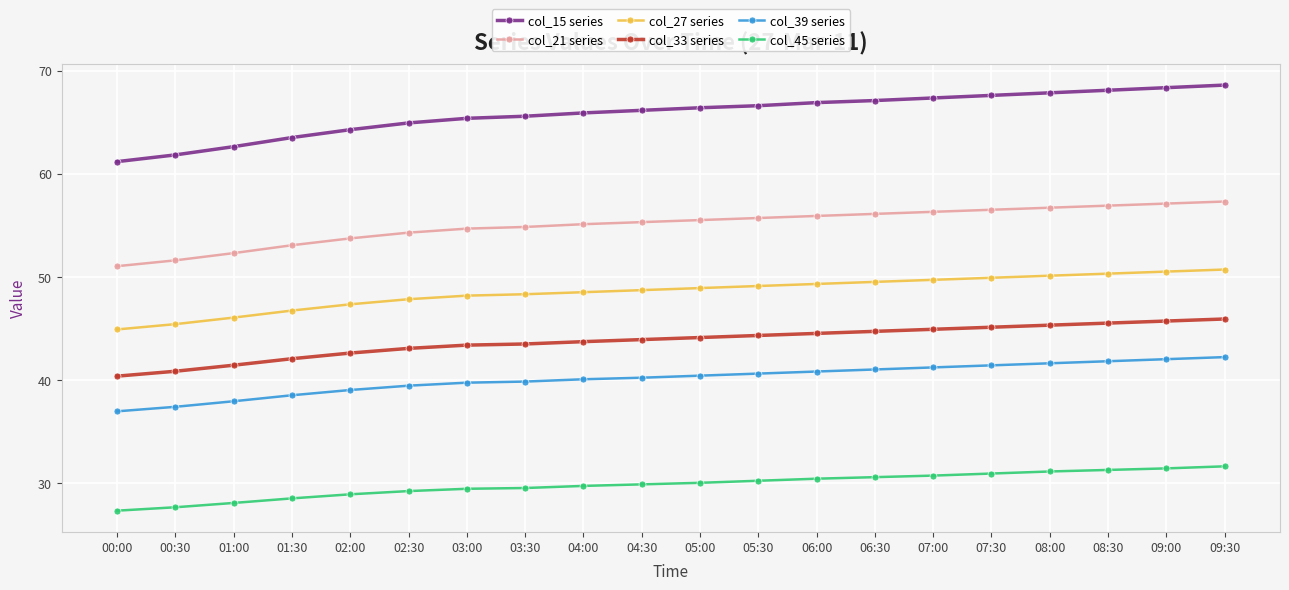

True or false: col_45 series has a value of 28.0 at 01:00.

True